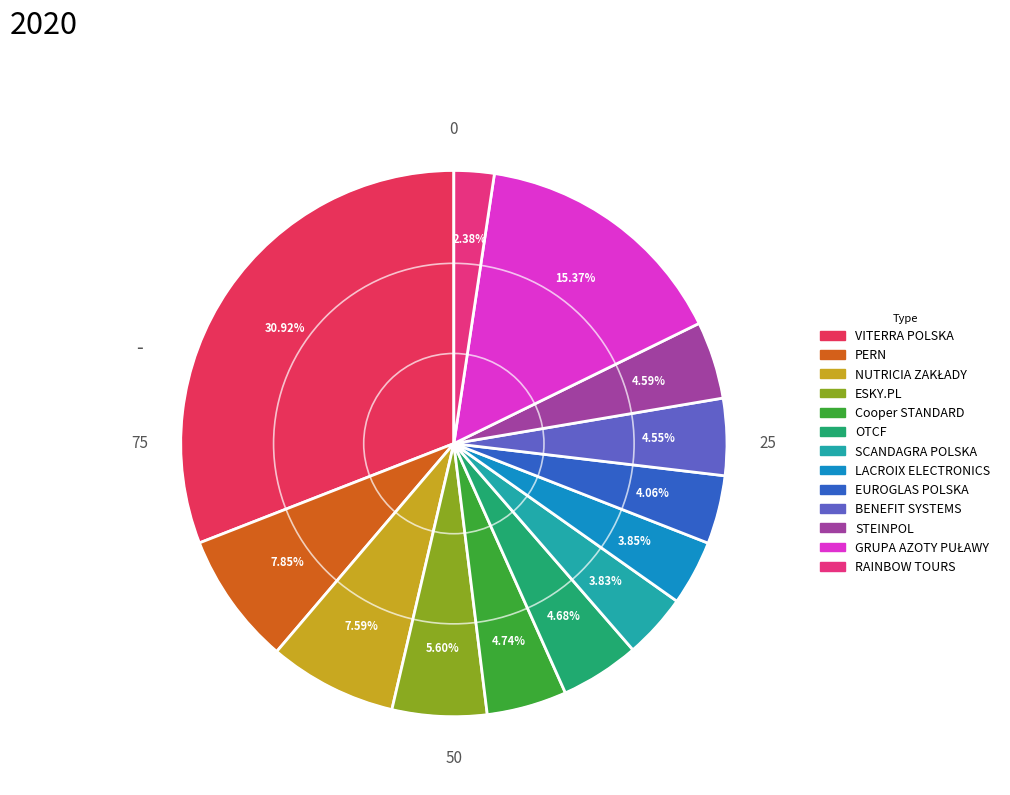

To the nearest percent, what percentage of the pie is EUROGLAS POLSKA?

4%